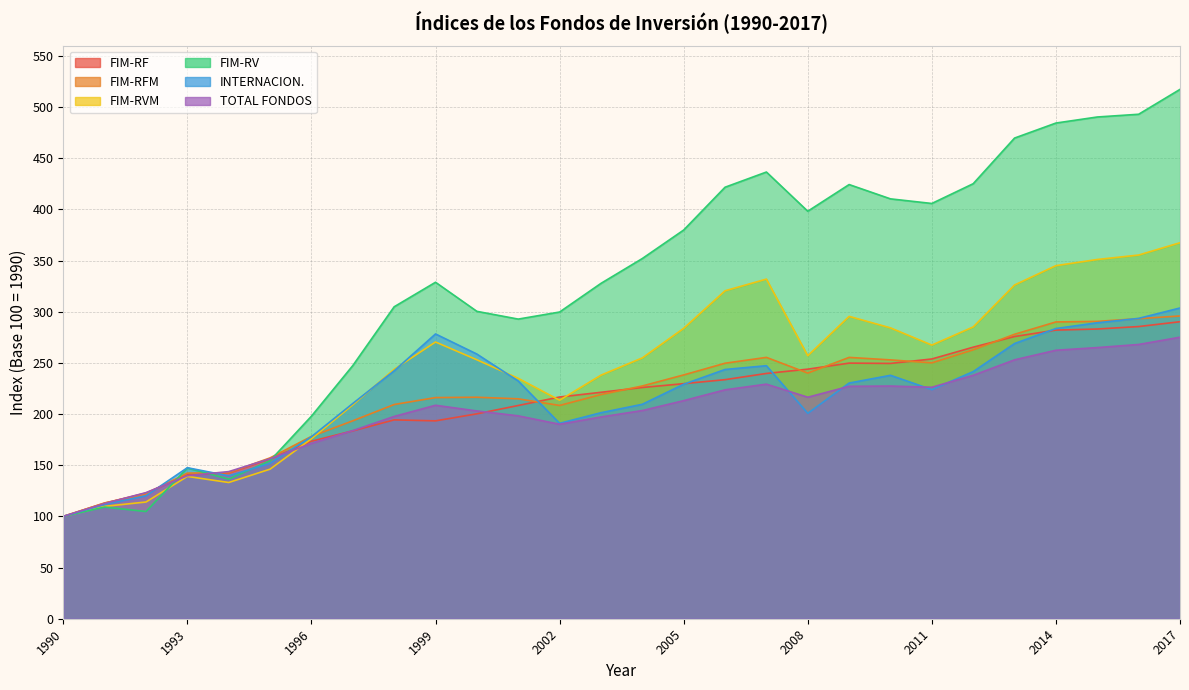

What is the difference between the highest and lowest values at 2012?

187.2